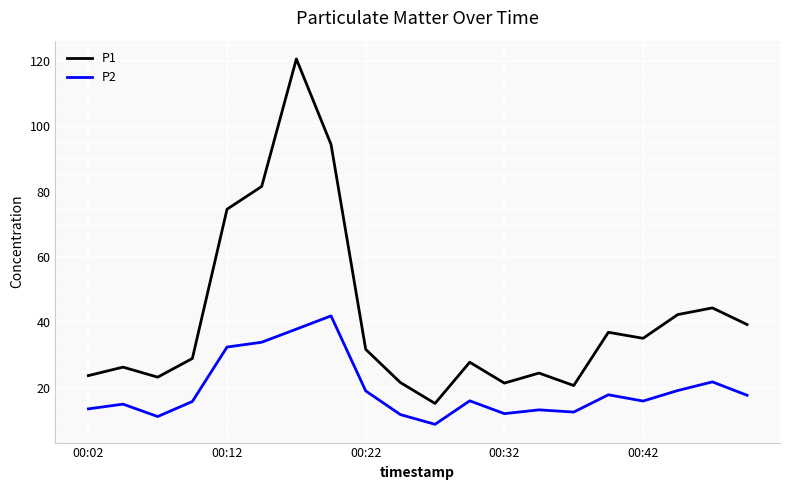

List the series in order of their overall mean, highest first.

P1, P2